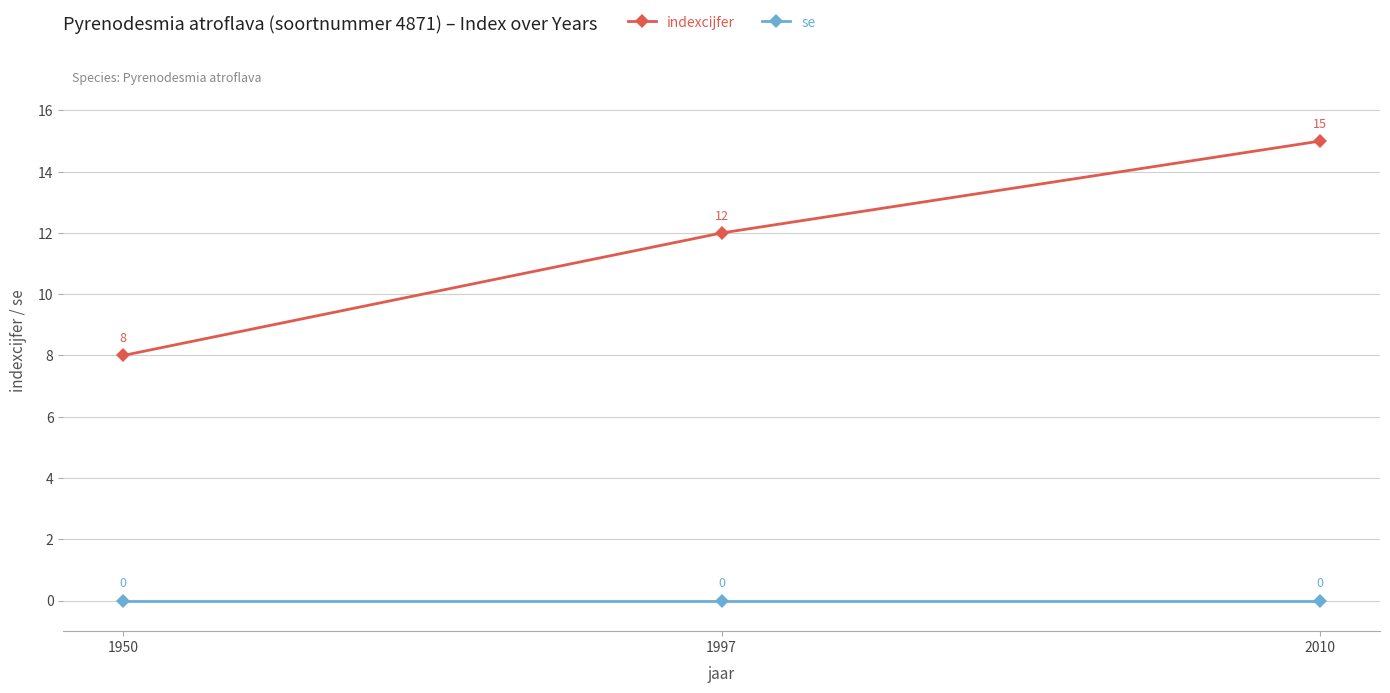

Reading left to right, extract all data points from this chart.

indexcijfer: 1950=8	1997=12	2010=15
se: 1950=0	1997=0	2010=0